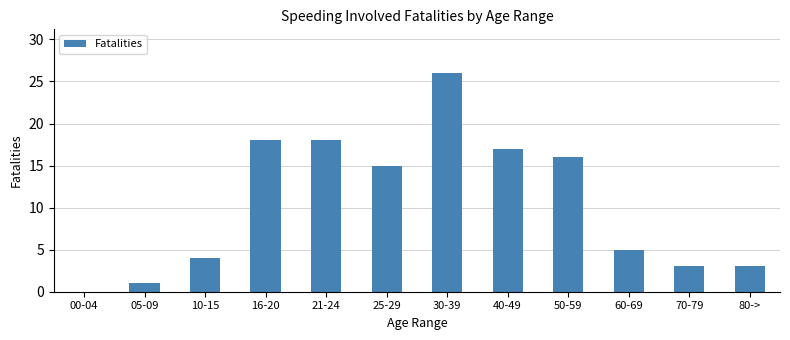

Where does the data first go above 15?

16-20